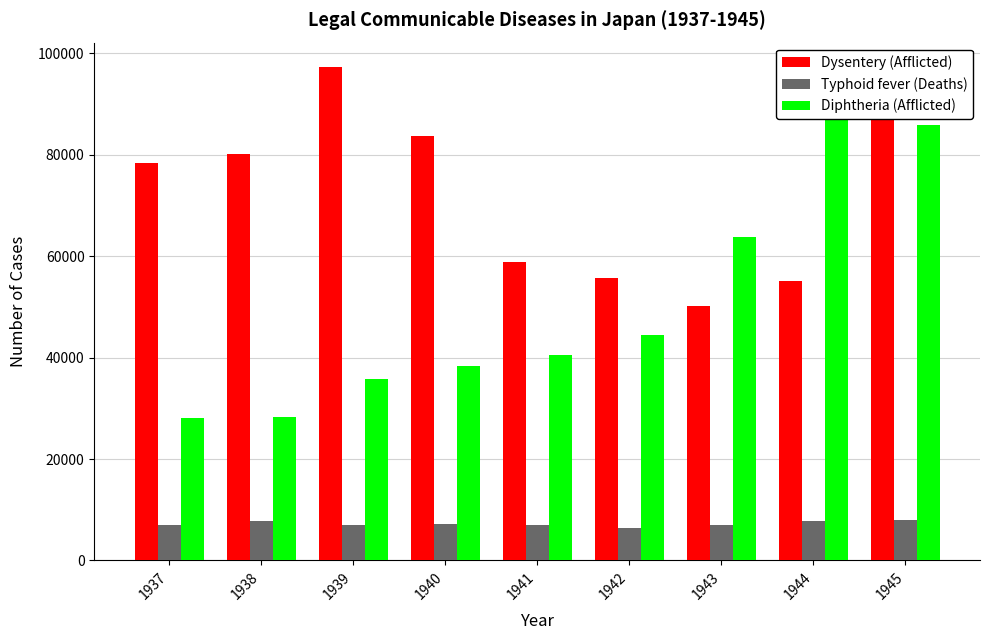

Reading left to right, extract all data points from this chart.

Dysentery (Afflicted): 78283	80221	97249	83689	58803	55785	50188	55196	96462
Typhoid fever (Deaths): 7049	7803	6954	7106	6904	6429	6925	7844	7999
Diphtheria (Afflicted): 28003	28323	35801	38303	40442	44431	63756	94274	85833